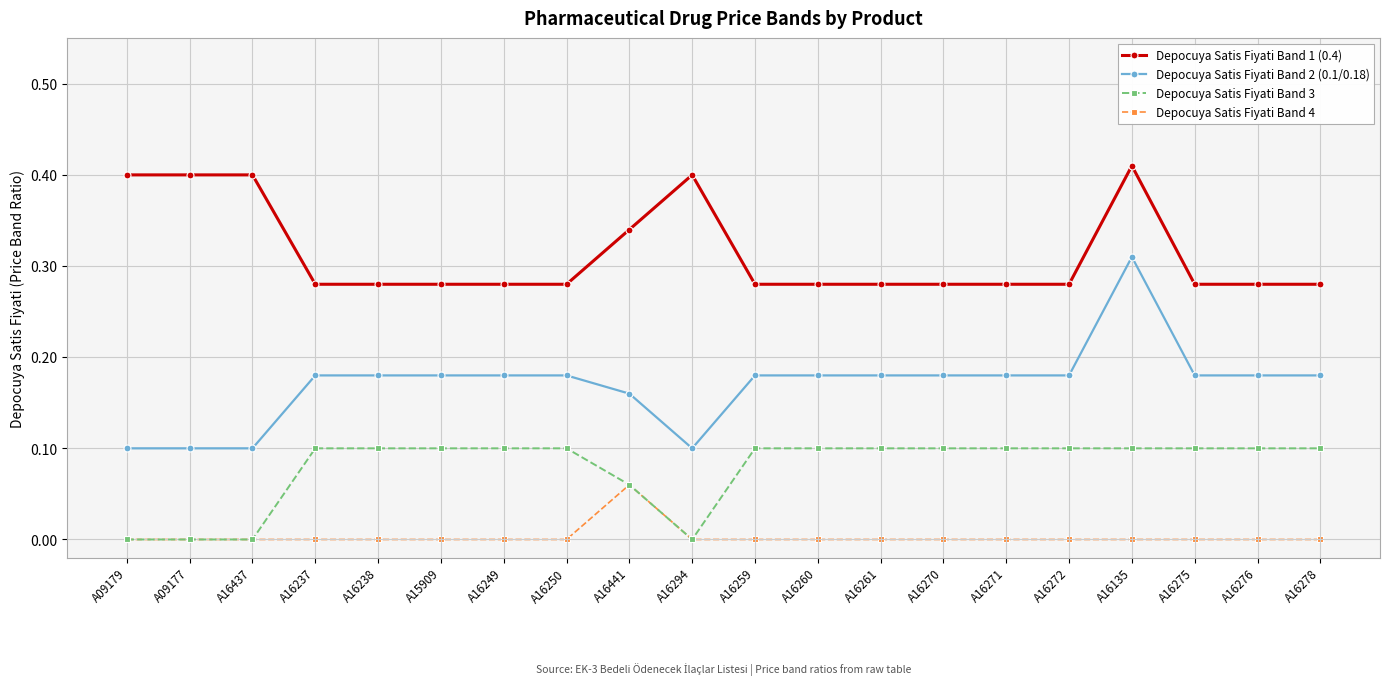

The value of Depocuya Satis Fiyati Band 2 (0.1/0.18) at A16278 is 0.3. True or false?

False